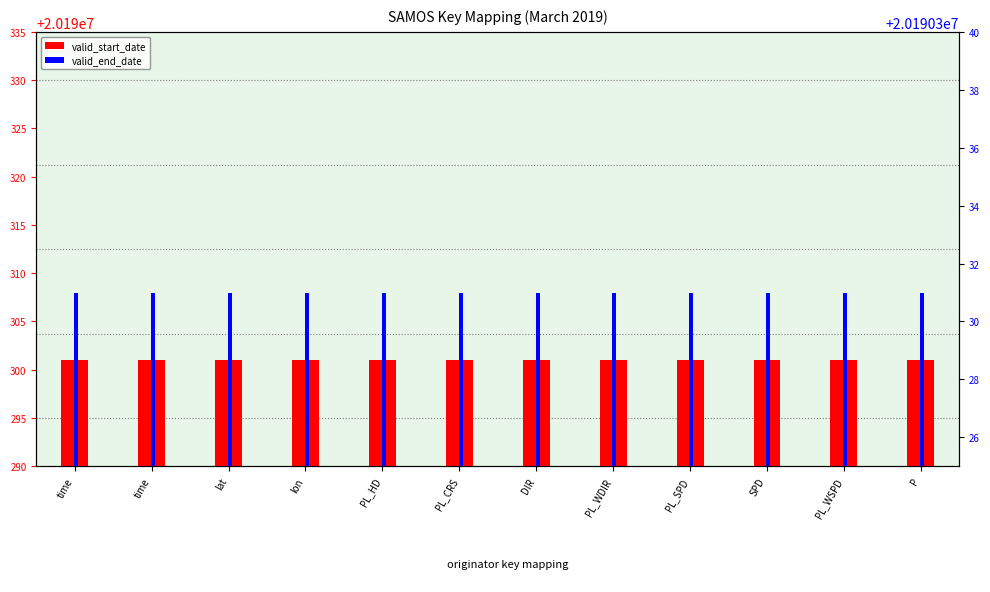

Is it true that valid_end_date equals 7791726 at DIR?

False